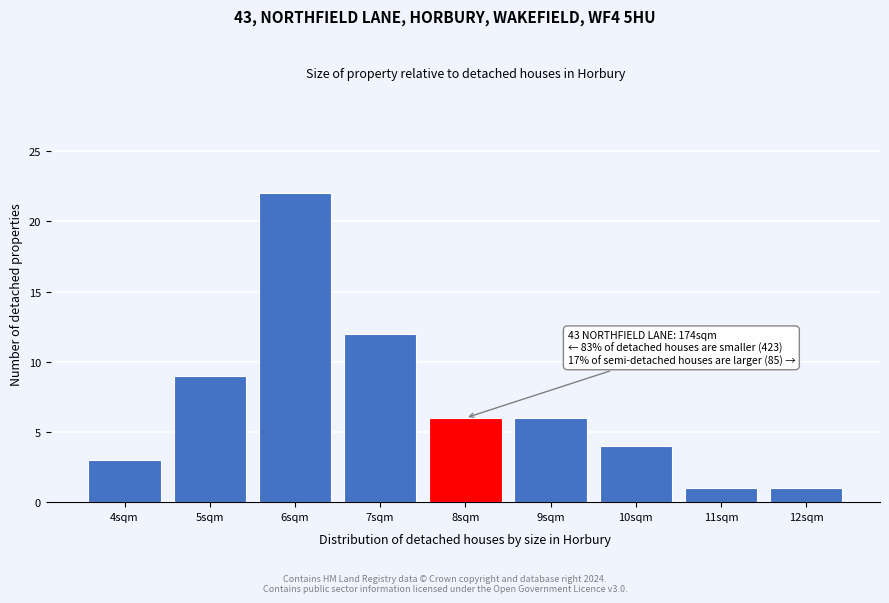

Reading left to right, extract all data points from this chart.

4sqm=3	5sqm=9	6sqm=22	7sqm=12	8sqm=6	9sqm=6	10sqm=4	11sqm=1	12sqm=1